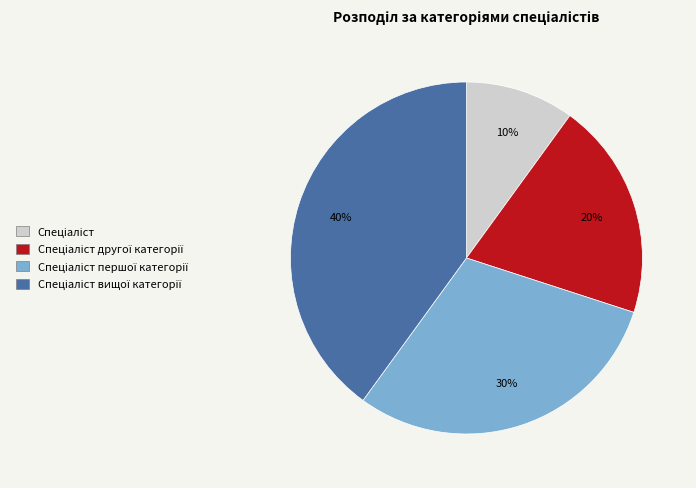

To the nearest percent, what is the difference between the largest and smallest slice percentages?

30%